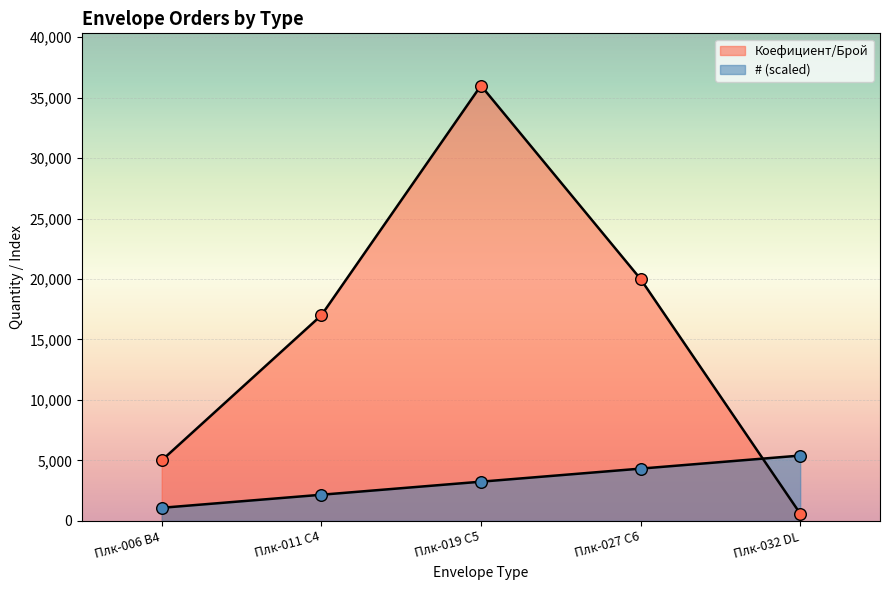

Which series has the widest spread of Y values?

Коефициент/Брой